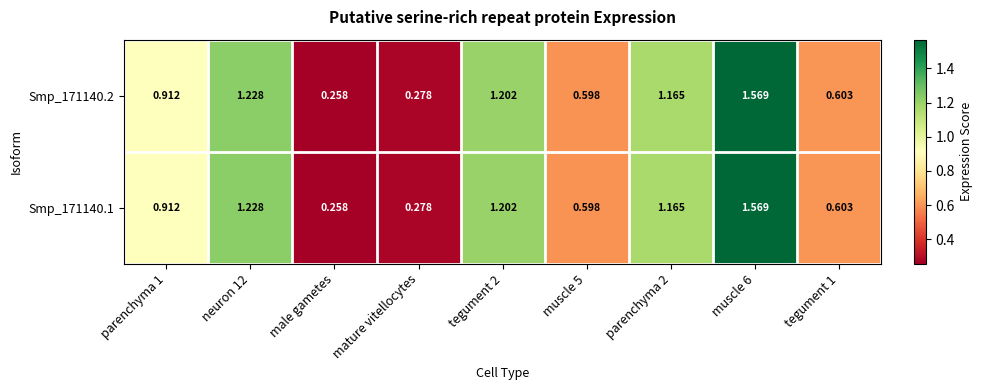

Is the value of Smp_171140.1 at mature vitellocytes greater than the value of Smp_171140.2 at tegument 1?

No